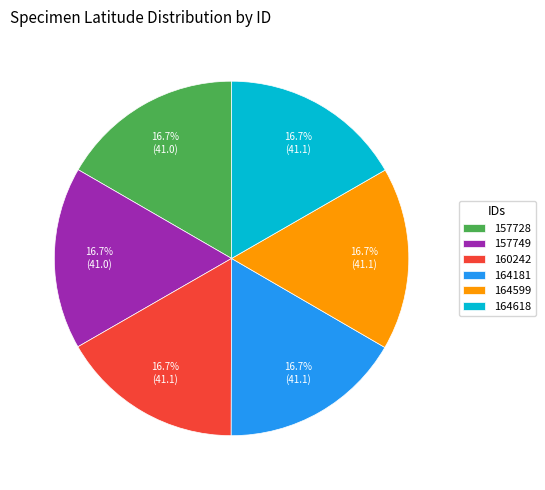

Is the sum of 157728 and 157749 greater than half?

No